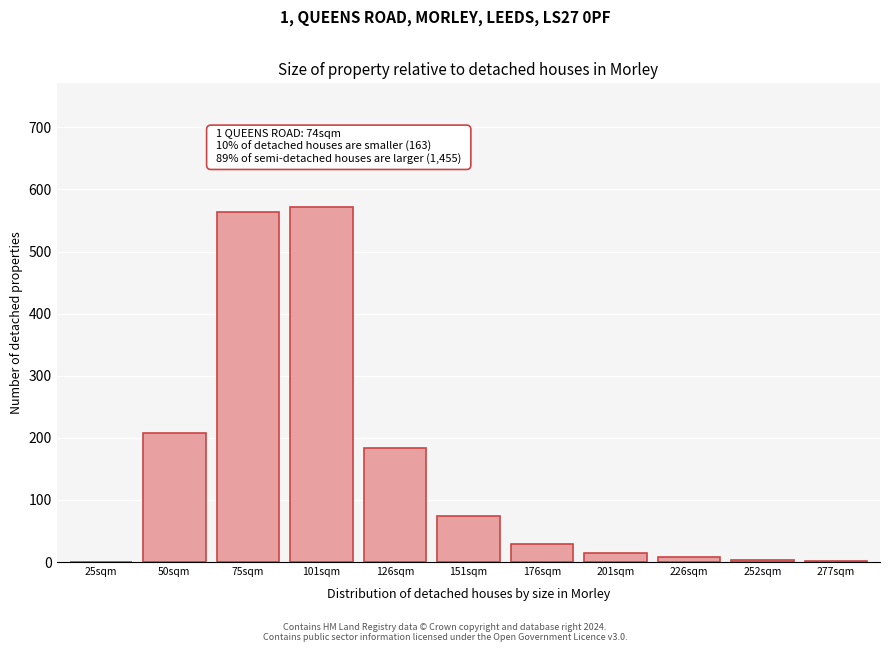

Is it true that the value at 101sqm is 304?

False